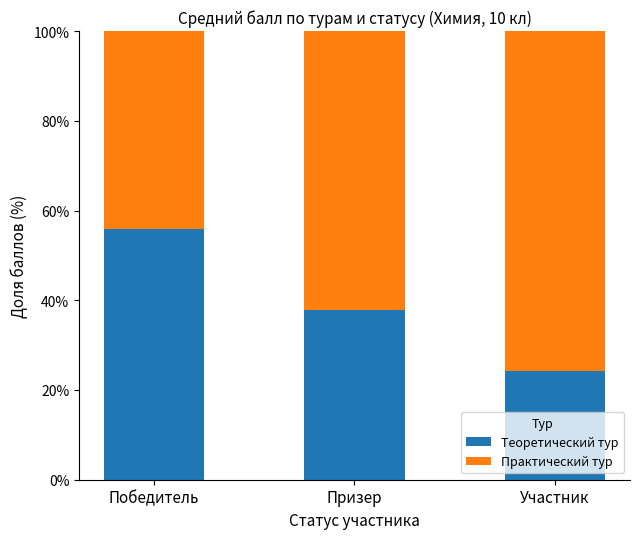

The value of Теоретический тур at Победитель is 56.0. True or false?

True